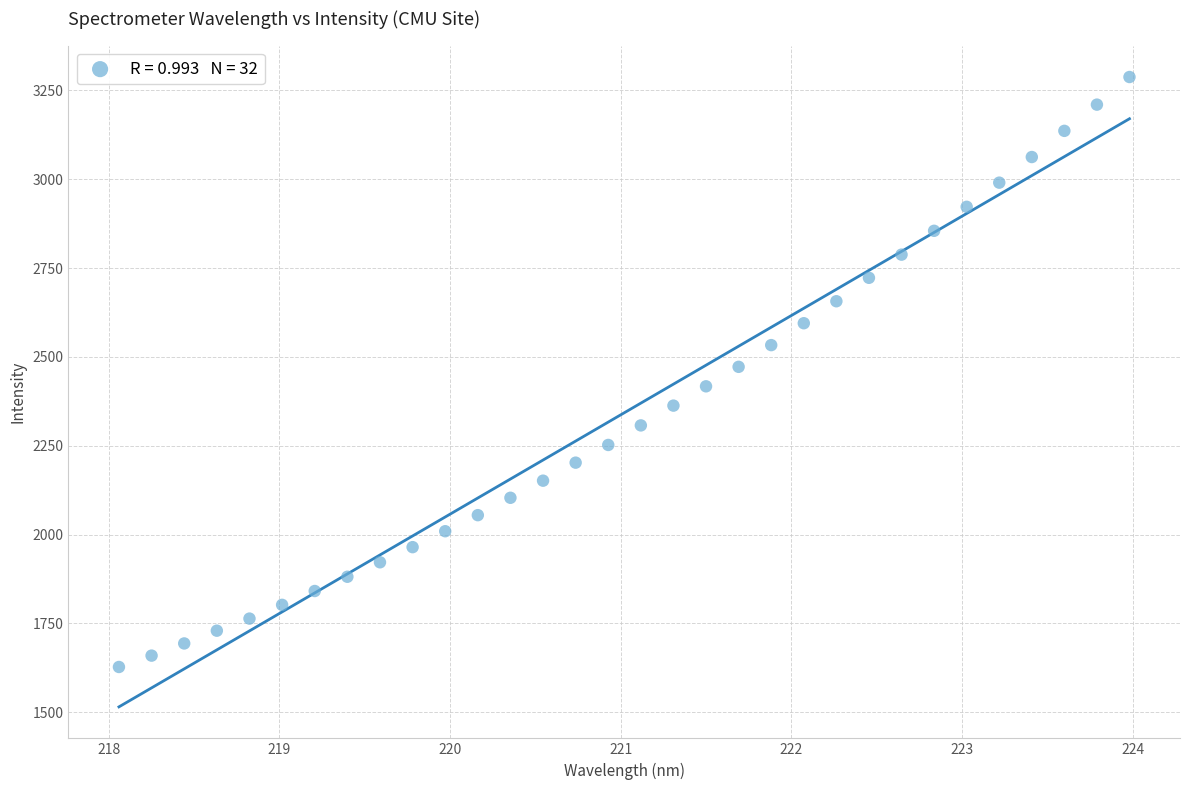

What is the range of Y values (max minus min)?

1660.8